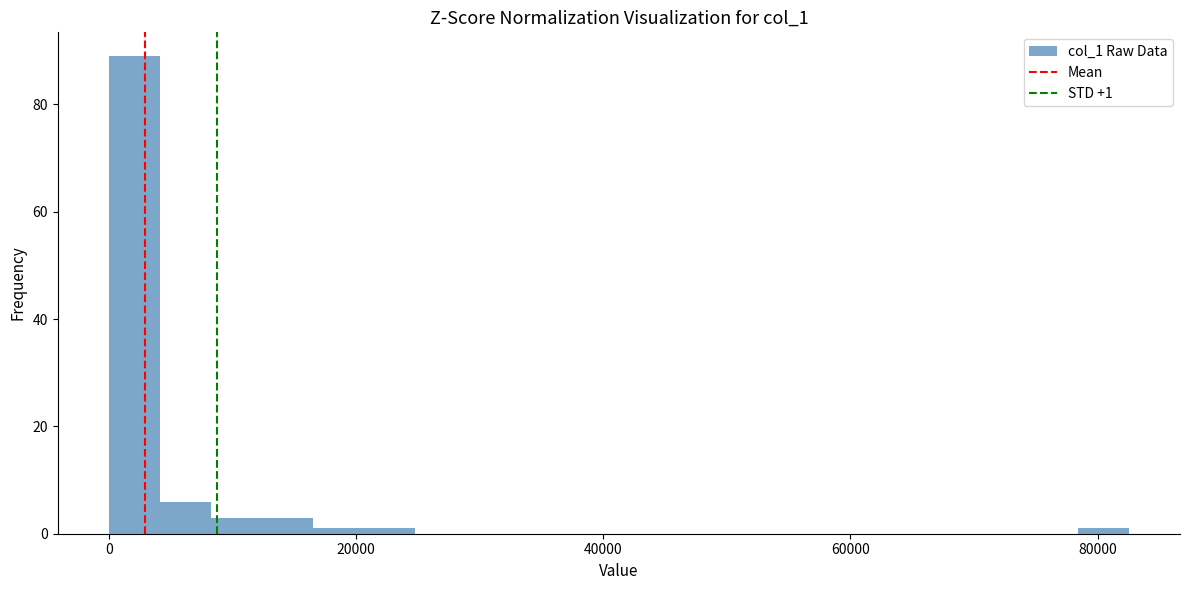

Around what value on the x-axis is the tallest bar? Give the approximate position of its centre, as read against the axis.

2000